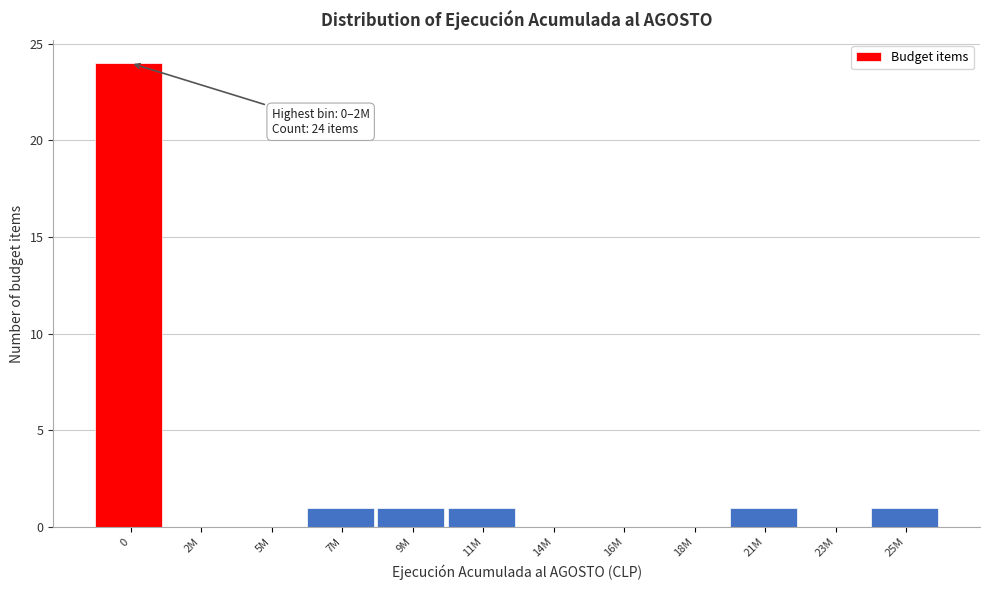

Reading right to left, extract all data points from this chart.

25M=1	23M=0	21M=1	18M=0	16M=0	14M=0	11M=1	9M=1	7M=1	5M=0	2M=0	0=24